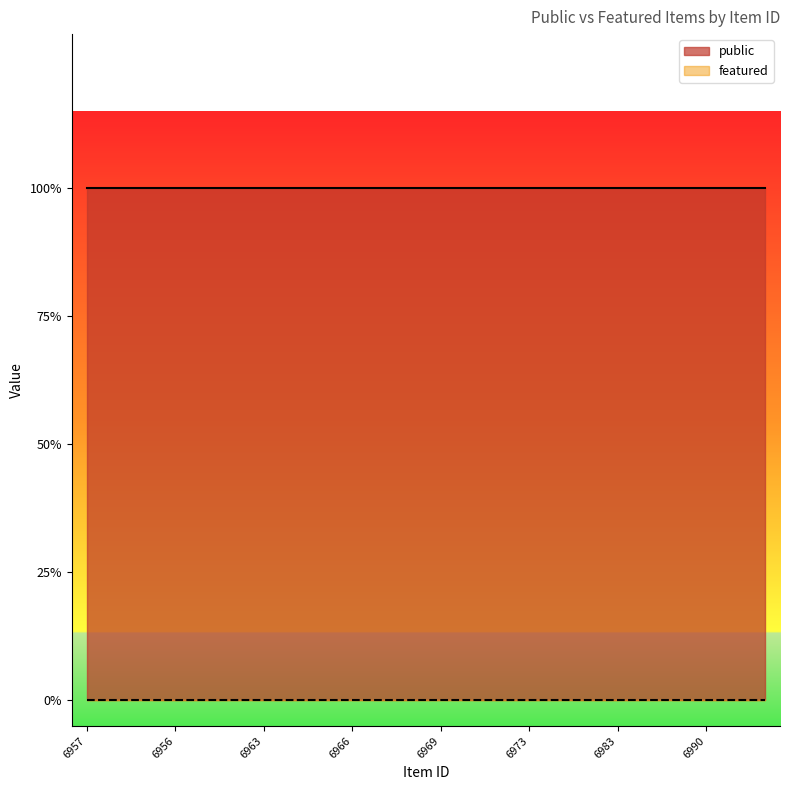

At which category is the sum across all series the highest?

6957